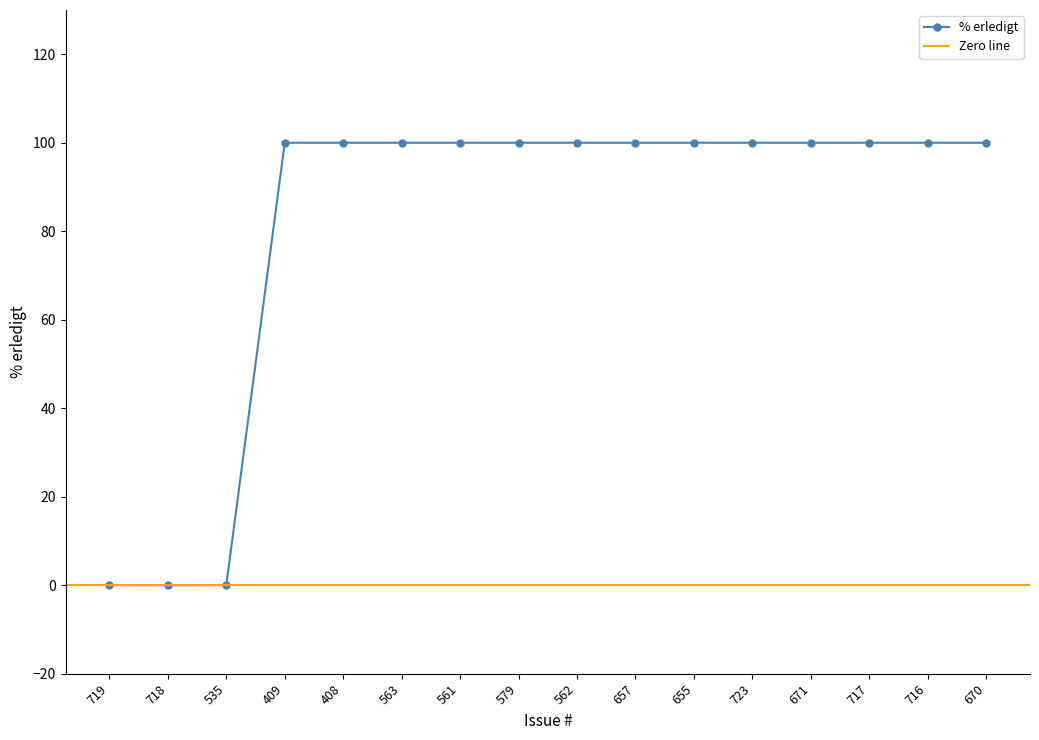

How many values are above zero?

13